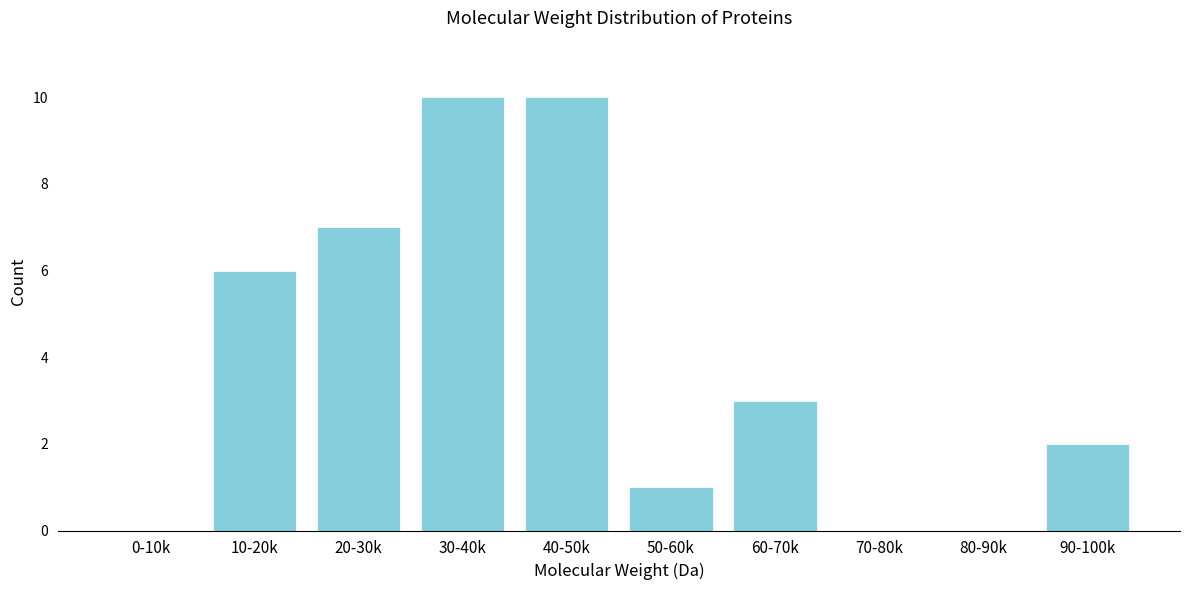

Reading left to right, list all the values displayed in this chart.

0-10k=0	10-20k=6	20-30k=7	30-40k=10	40-50k=10	50-60k=1	60-70k=3	70-80k=0	80-90k=0	90-100k=2